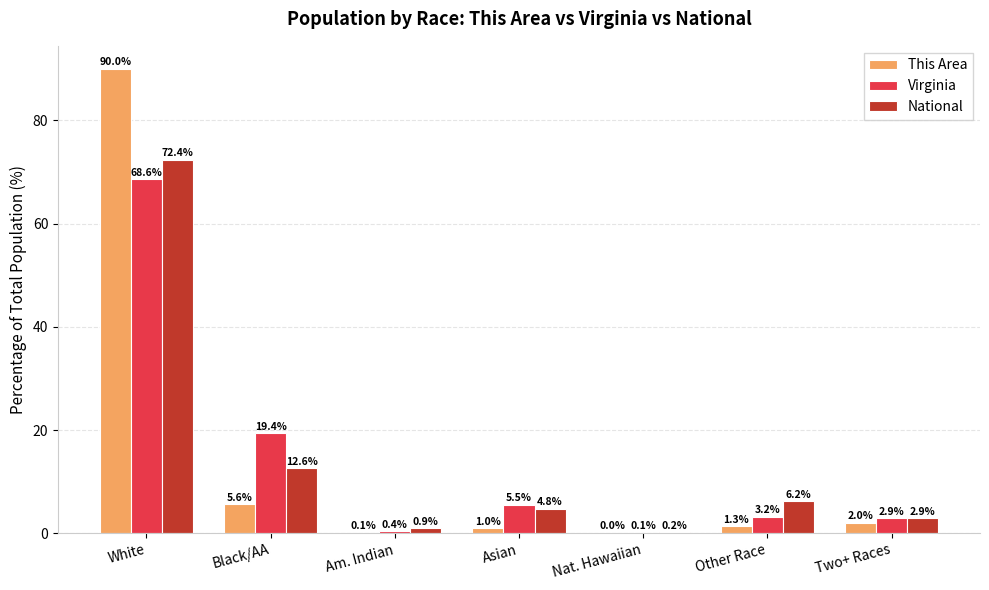

What is the sum of all This Area values?

100.0